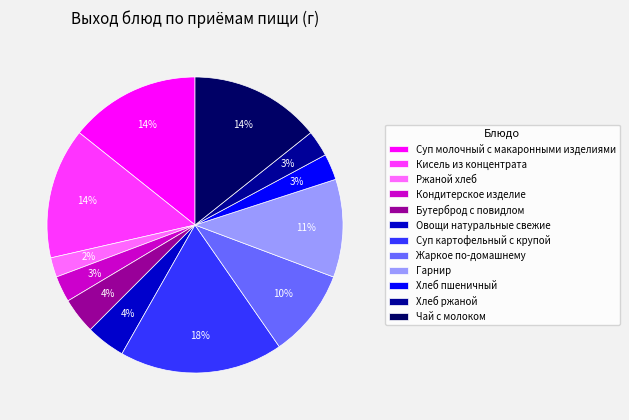

Count the number of slices in the pie.

12